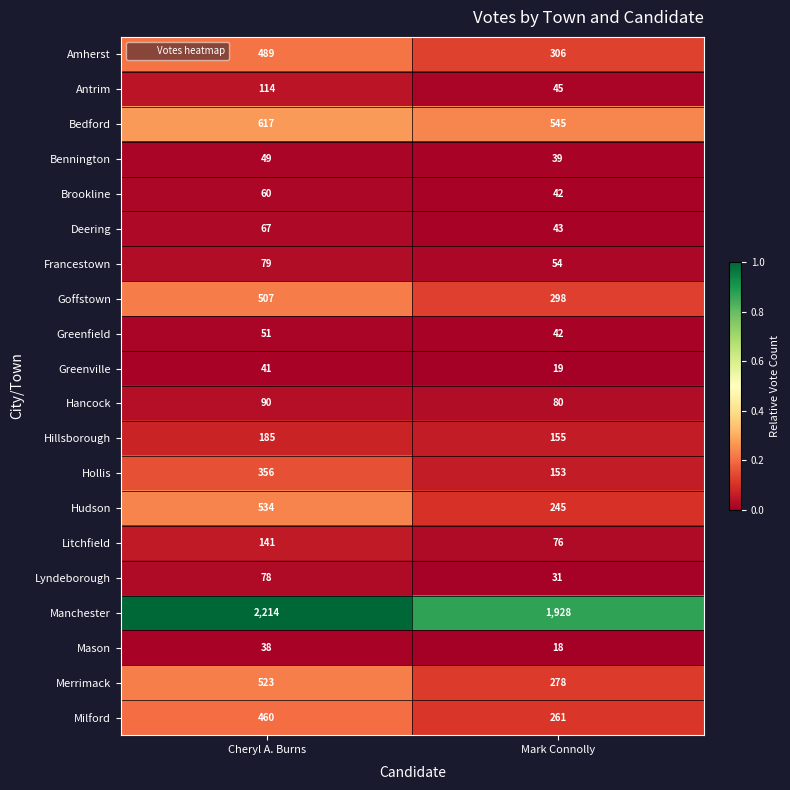

What is the difference between the highest and lowest values at Cheryl A. Burns?

2176